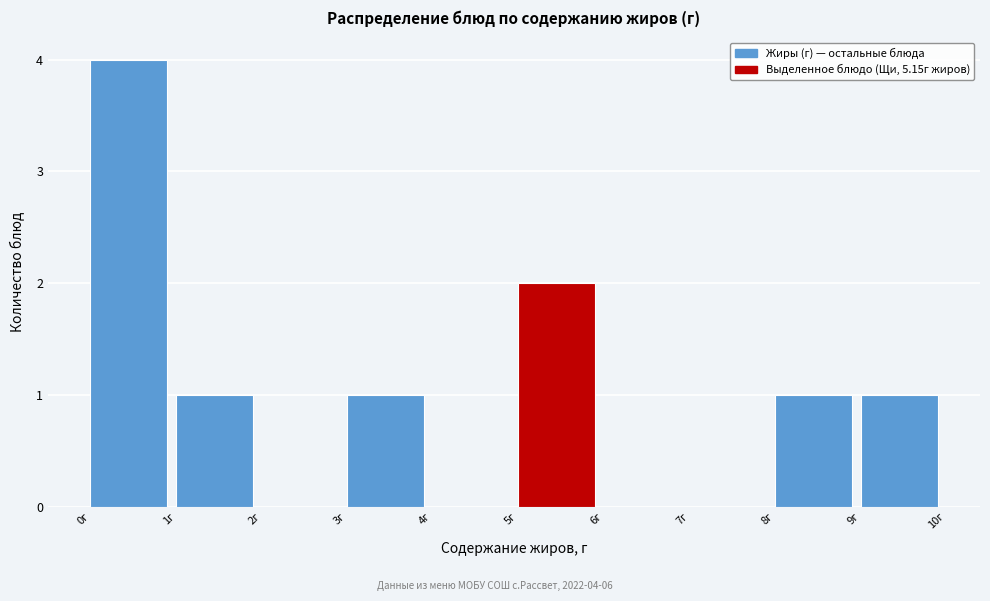

Which range on the x-axis has the tallest bar?

0 to 1